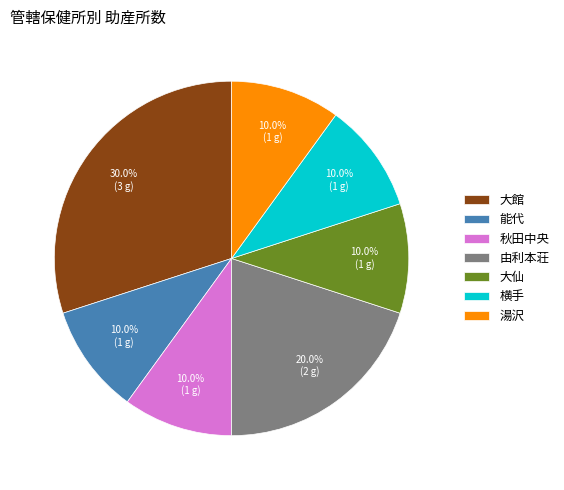

What percentage is the 能代 slice, to the nearest percent?

10%